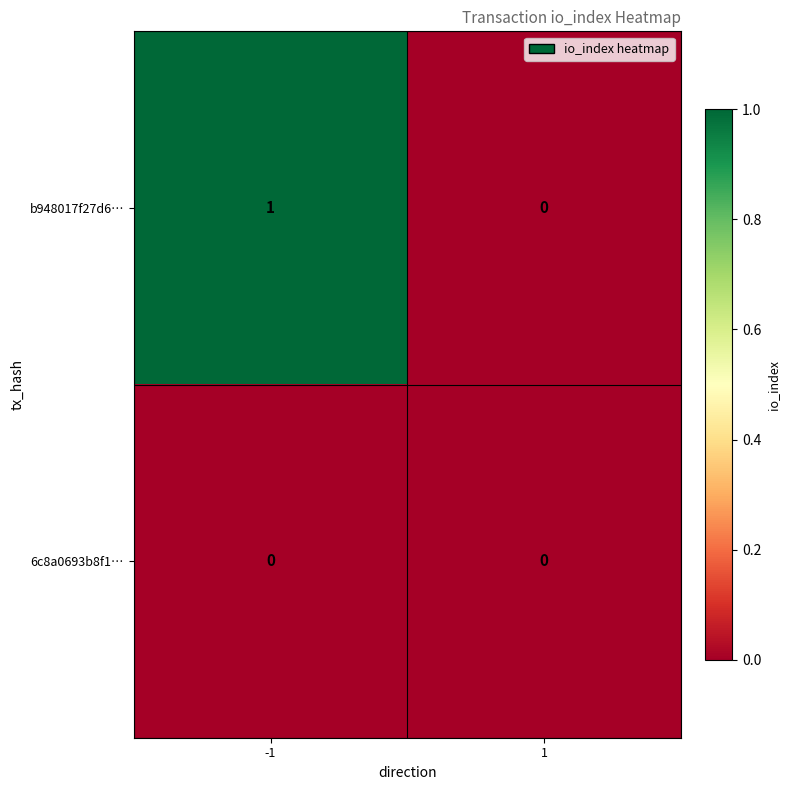

What is the difference between the highest and lowest values at -1?

1